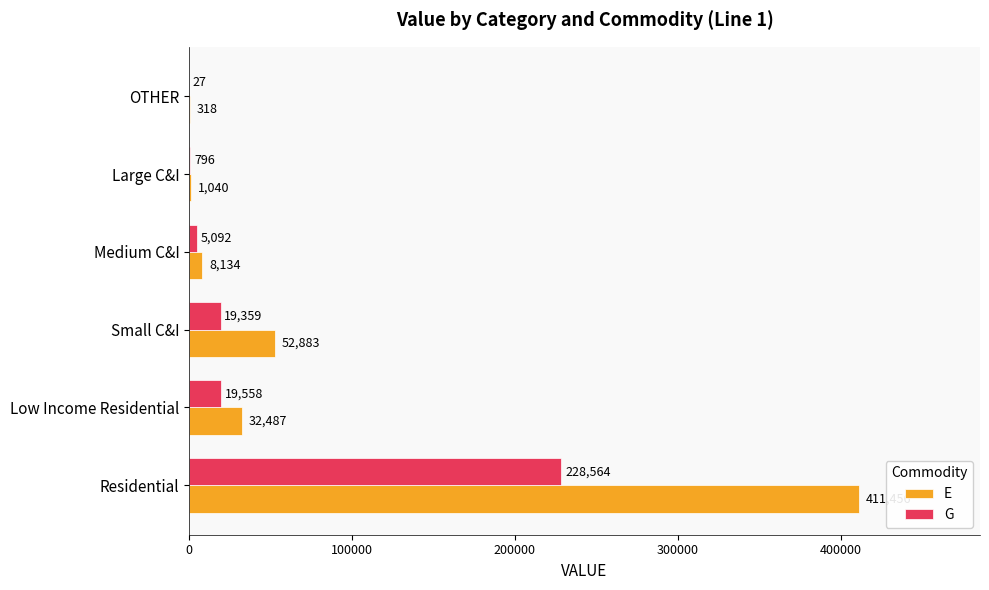

What is the approximate value of E at Large C&I?

1040